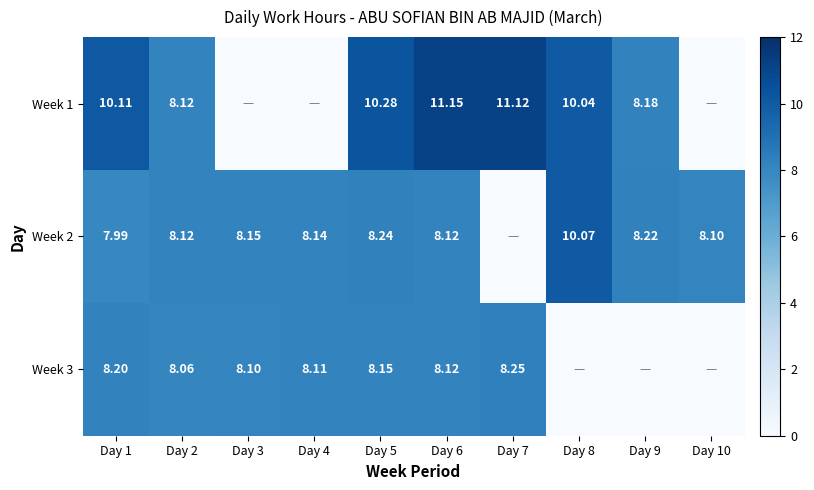

What is the difference between the highest and lowest values at Day 10?

8.1